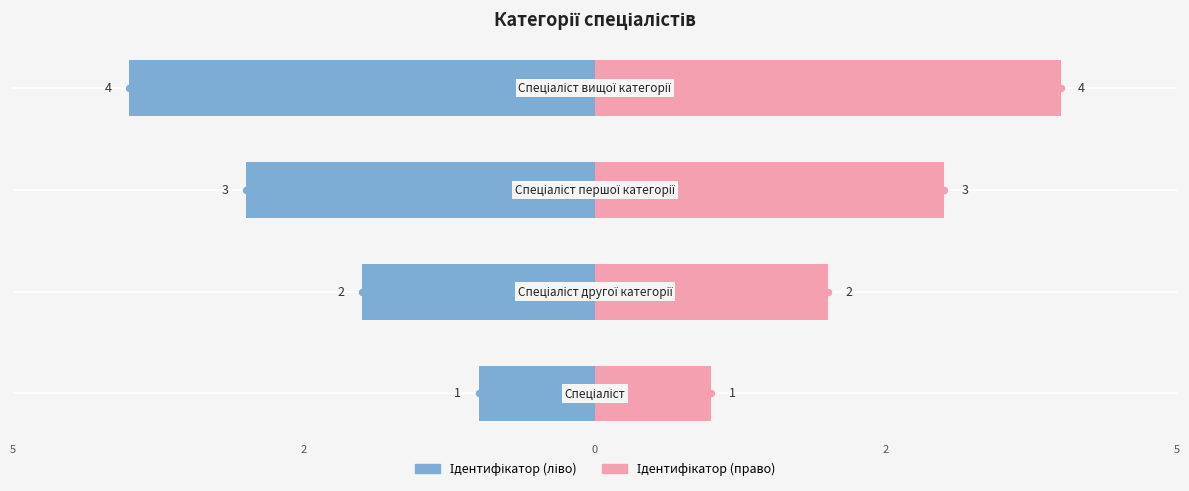

Which series reaches the maximum Y coordinate?

Ідентифікатор (право)